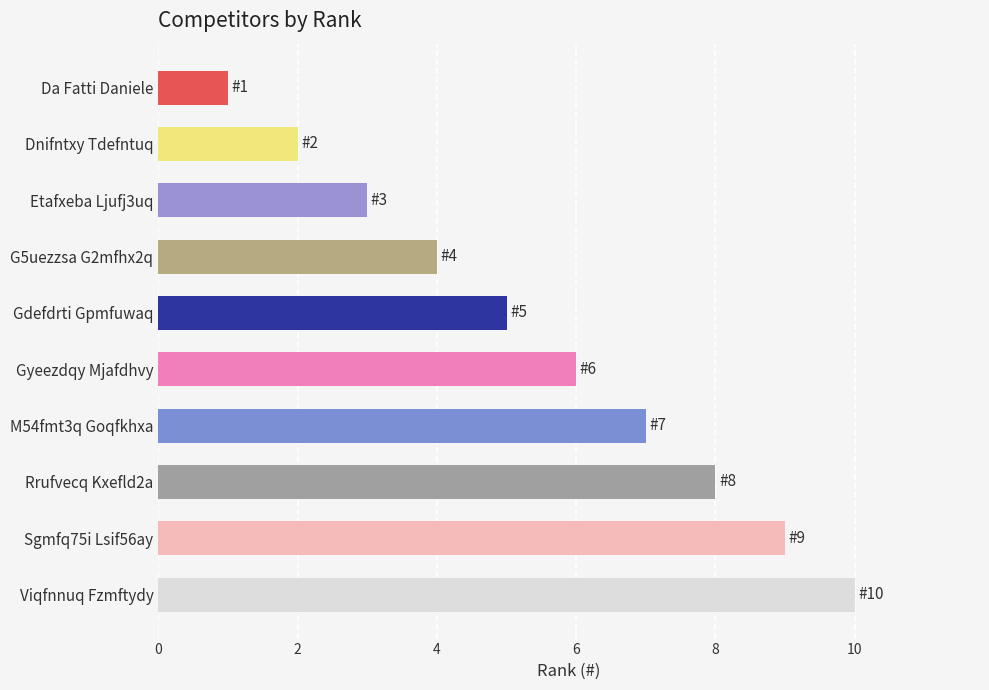

True or false: the data shows 3 at Etafxeba Ljufj3uq.

True